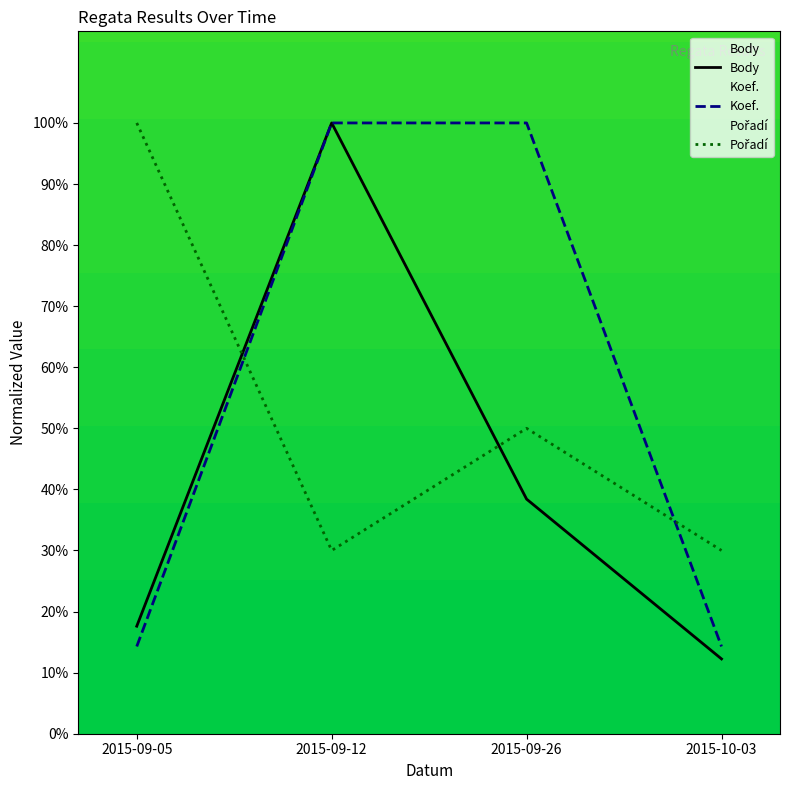

Read the Koef. value at 2015-09-26.

100.0